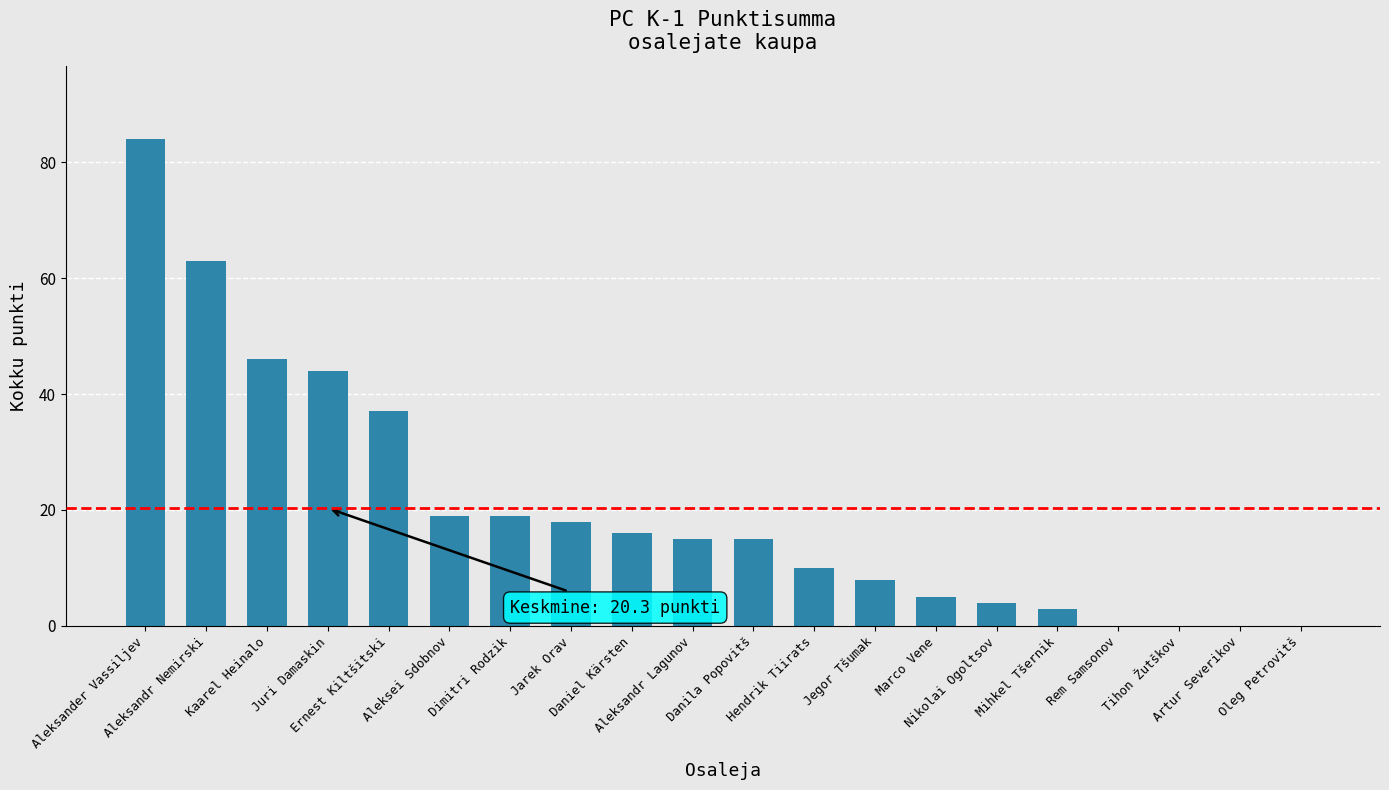

Does the chart contain stacked bars?

No